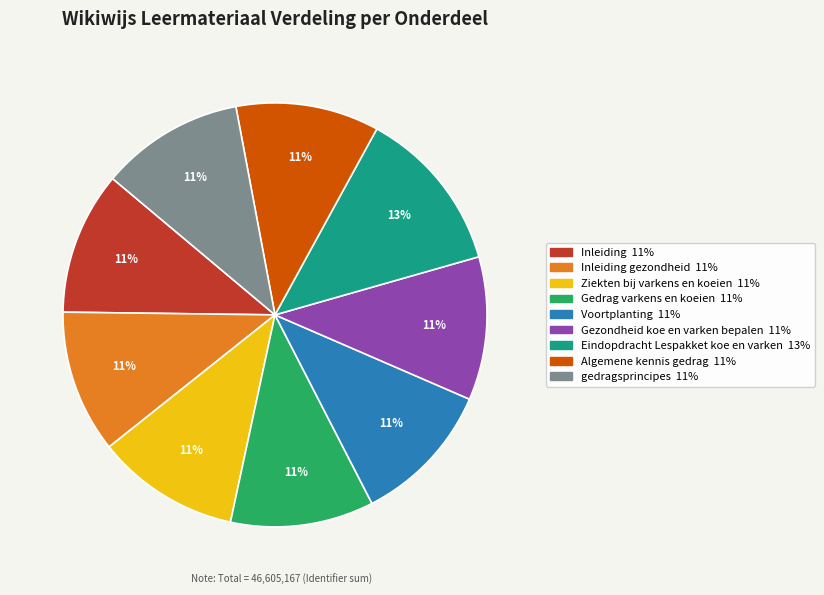

To the nearest percent, what is the difference between the largest and smallest slice percentages?

2%